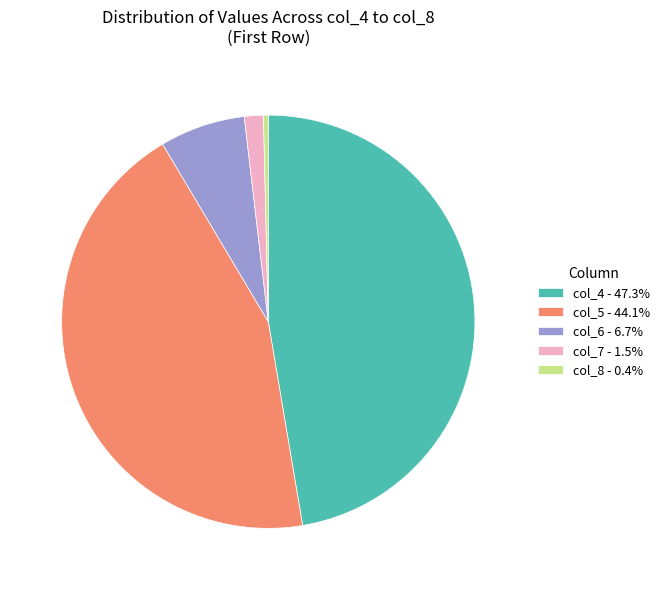

Is the sum of col_5 - 44.1% and col_6 - 6.7% greater than half?

Yes